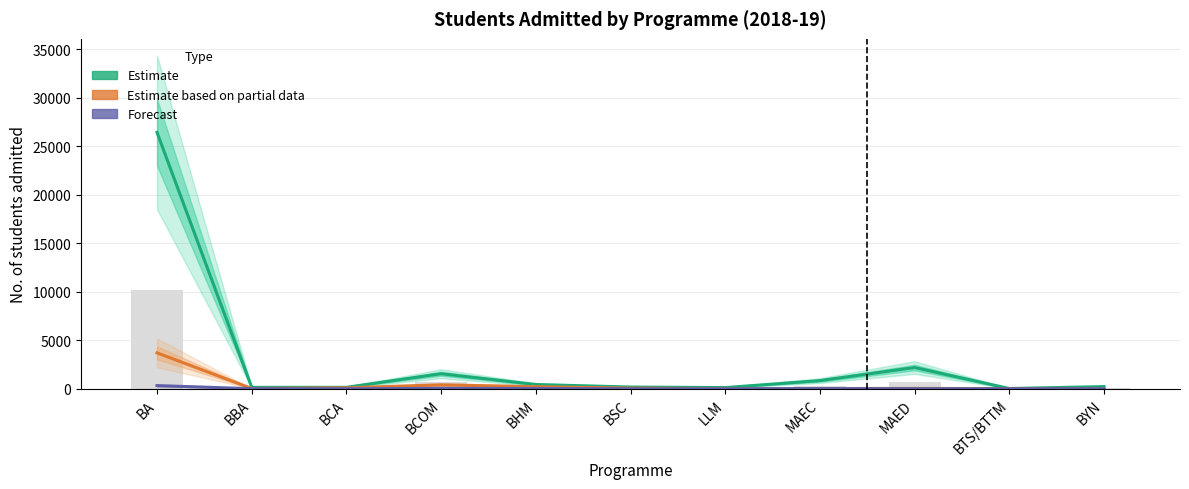

Which category has the highest value across all series?

BA